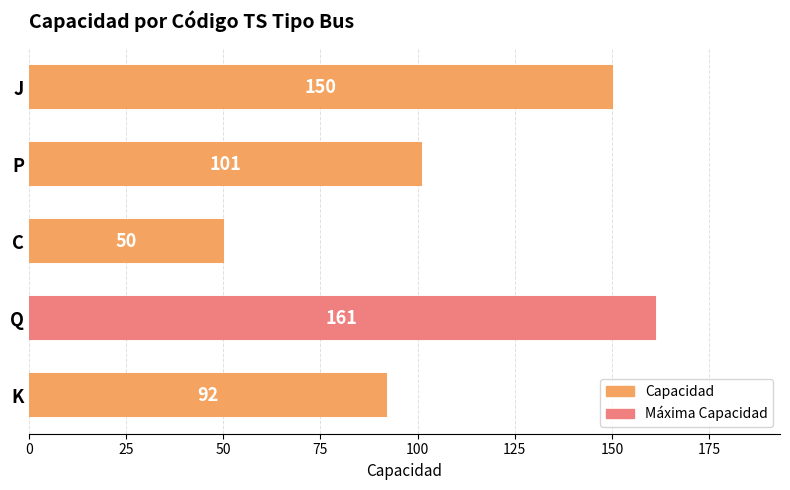

Which has a higher value, K or Q?

Q